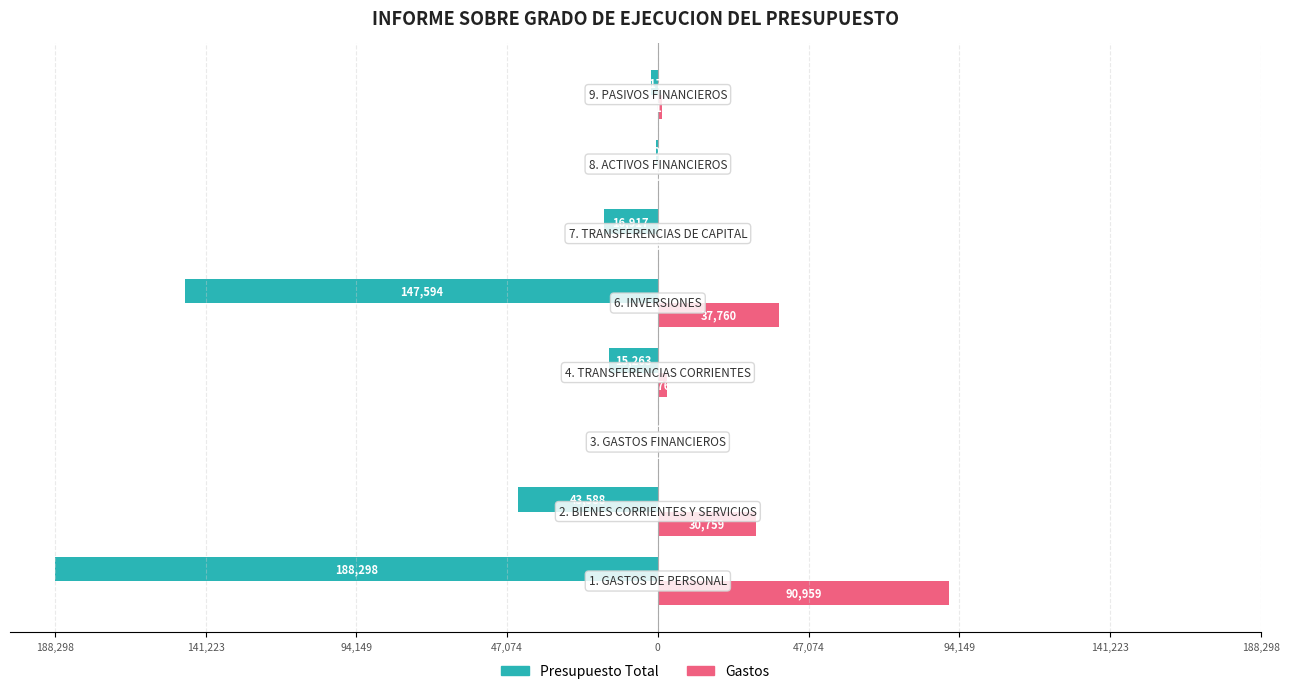

What are all the series names shown in the legend?

Presupuesto Total, Gastos